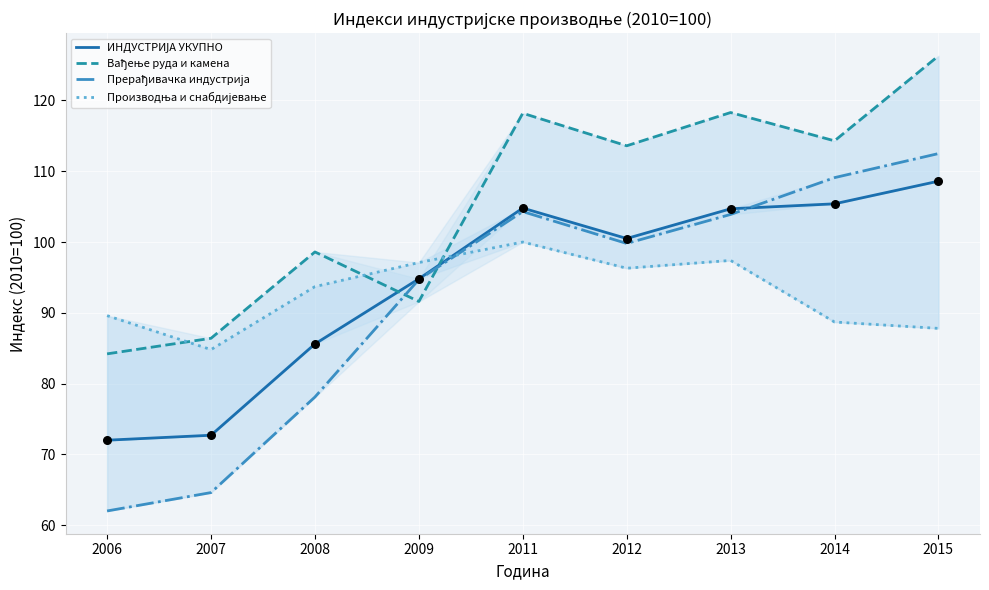

Which series reaches the minimum Y coordinate?

Прерађивачка индустрија